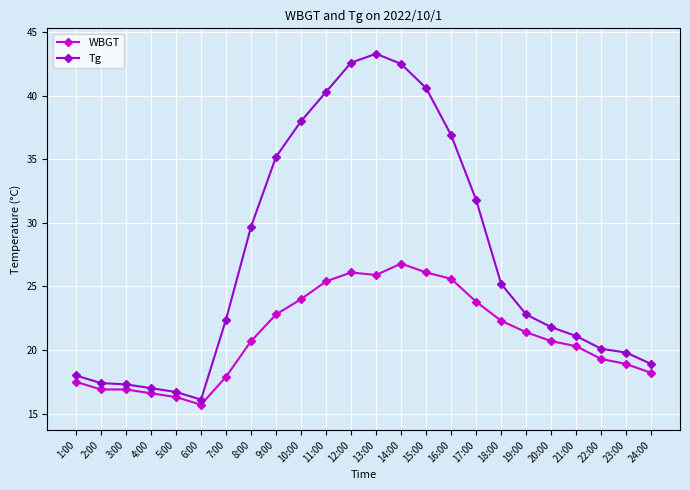

At how many categories does at least one series exceed 30?

9